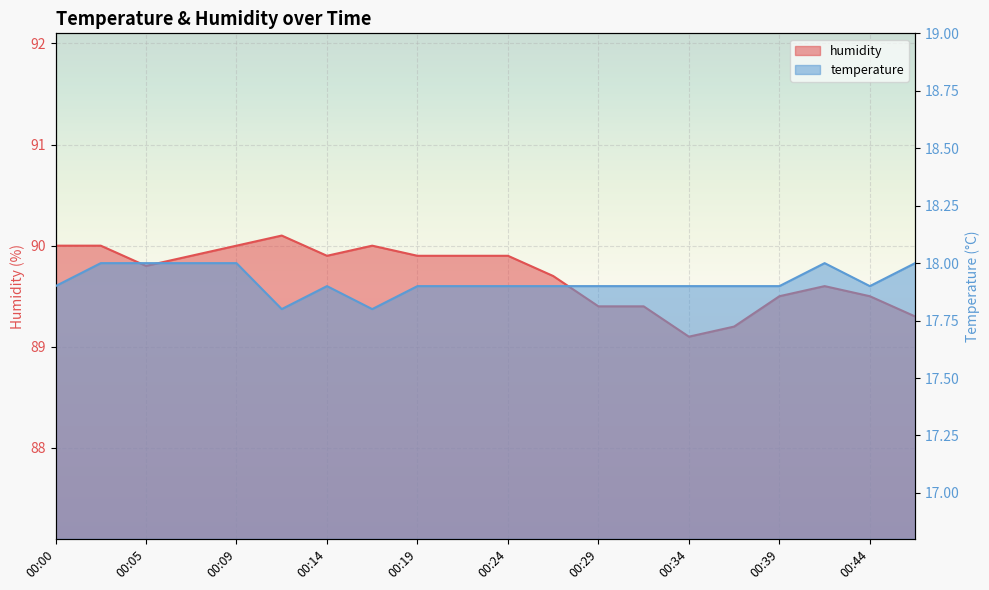

How many distinct data groups are displayed?

2